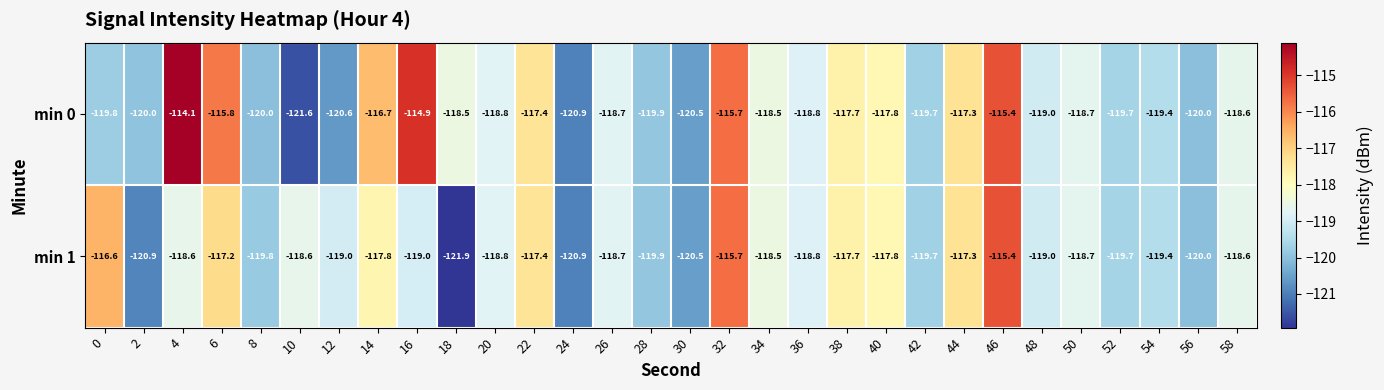

What is the difference between the maximum and minimum values in the min 1 series?

6.5